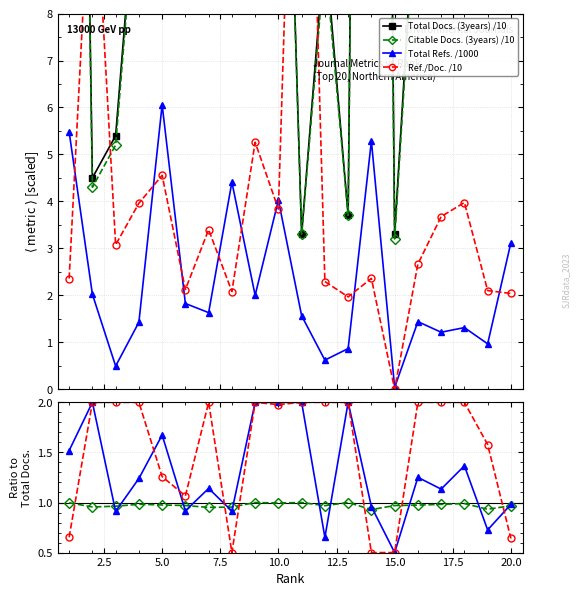

The value of Total Refs. at 7 is 0.8. True or false?

False